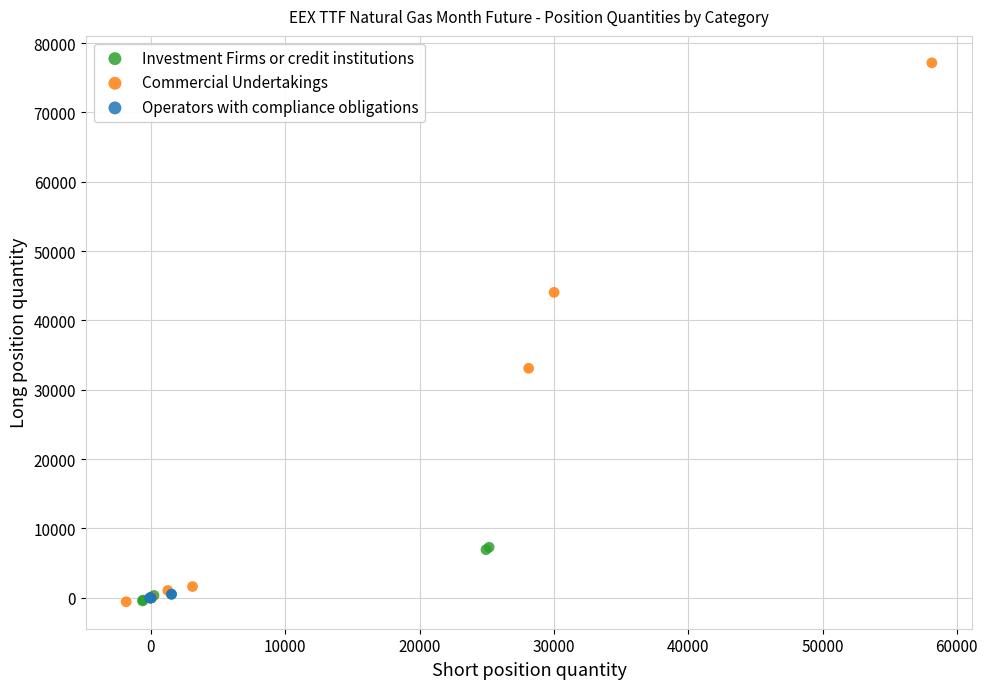

Which series has the widest spread of Y values?

Commercial Undertakings